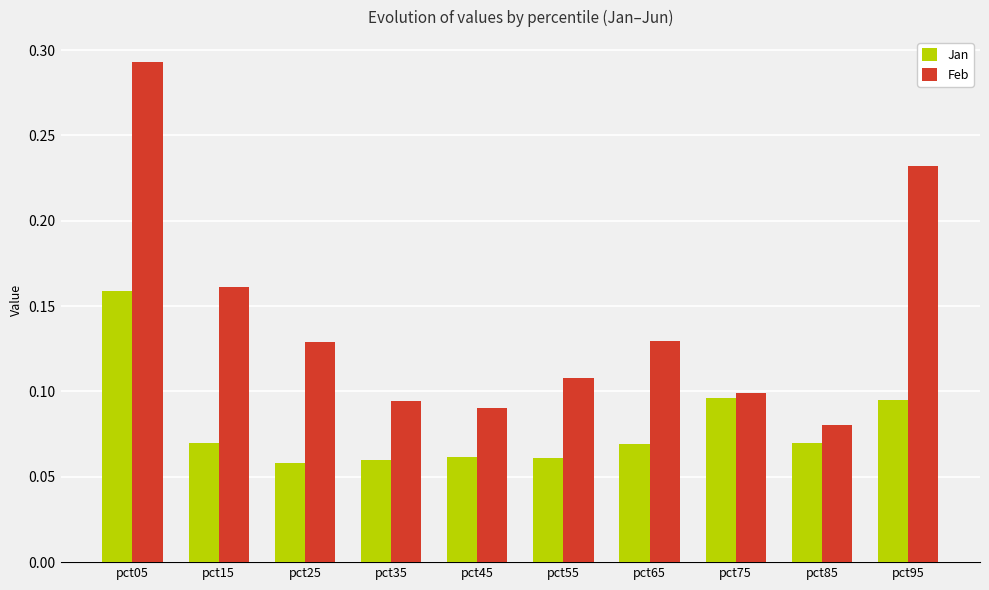

What is the sum of all Feb values?

1.4